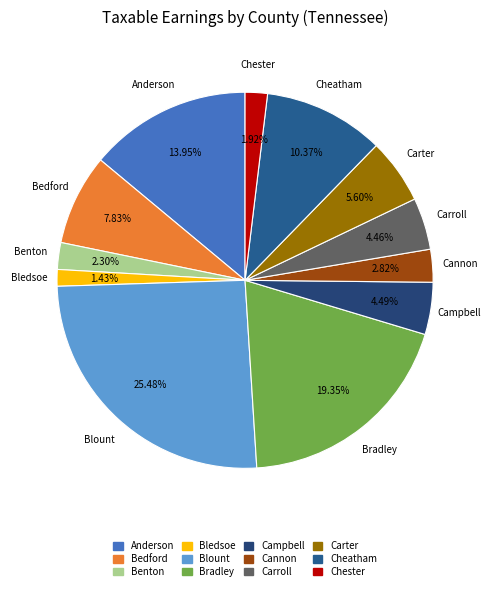

The Campbell slice represents 4% of the pie. True or false?

True